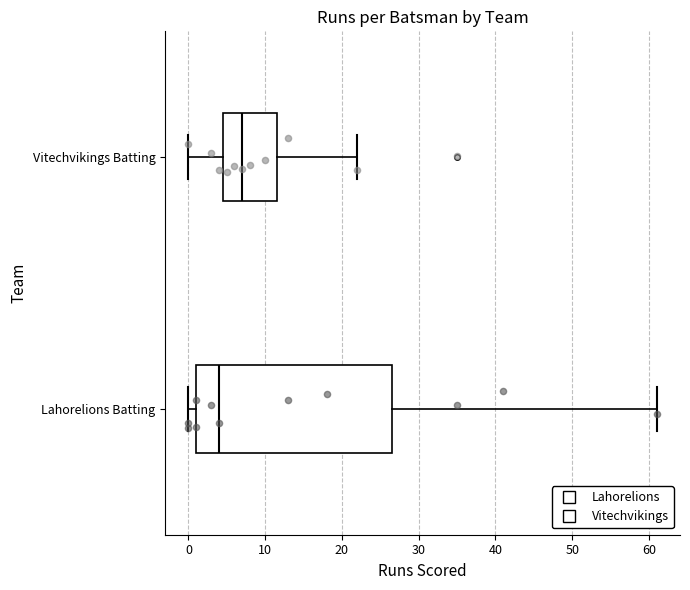

Which box is the widest, from its left edge to its right edge?

Lahorelions Batting